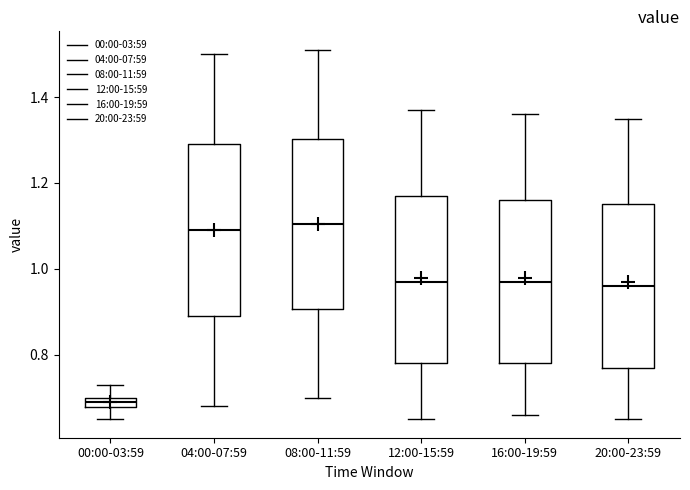

Which box has the lowest median line?

00:00-03:59